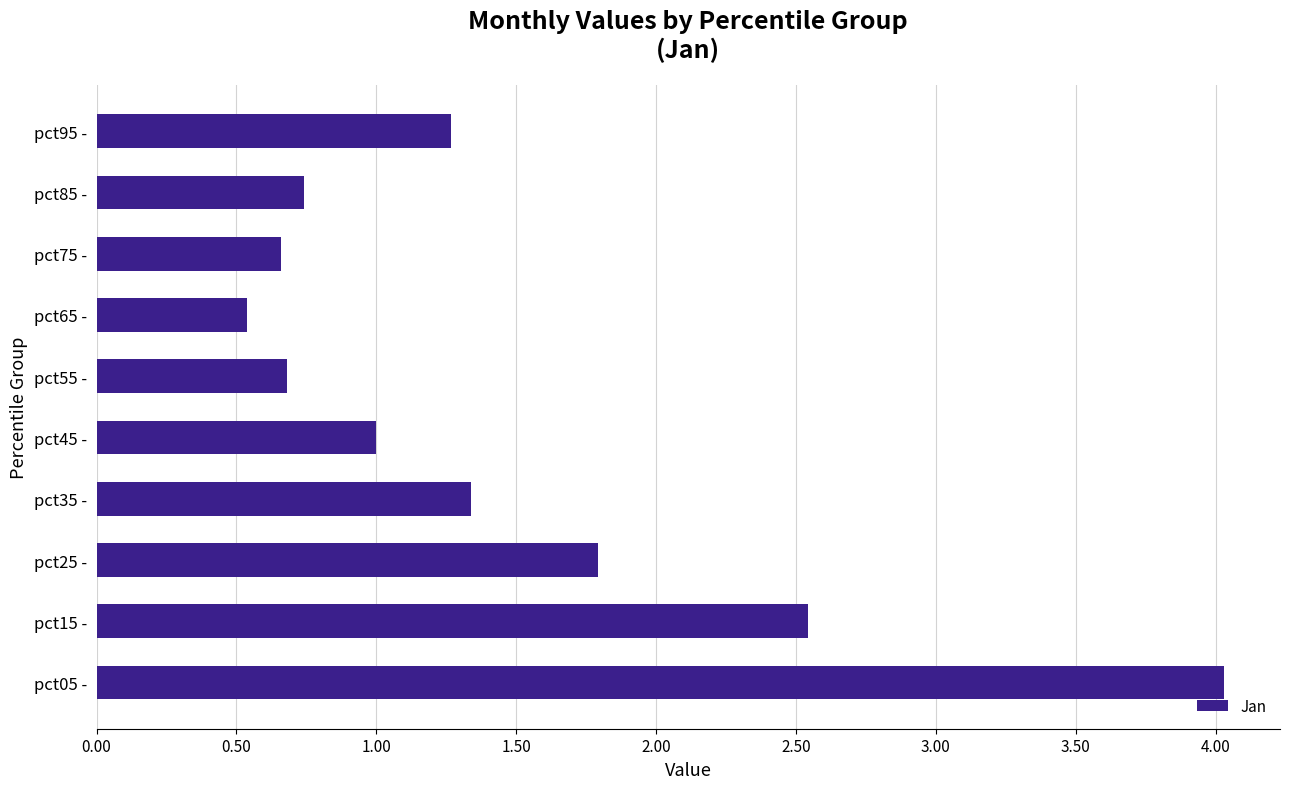

True or false: the data shows 4.4 at pct15 -.

False